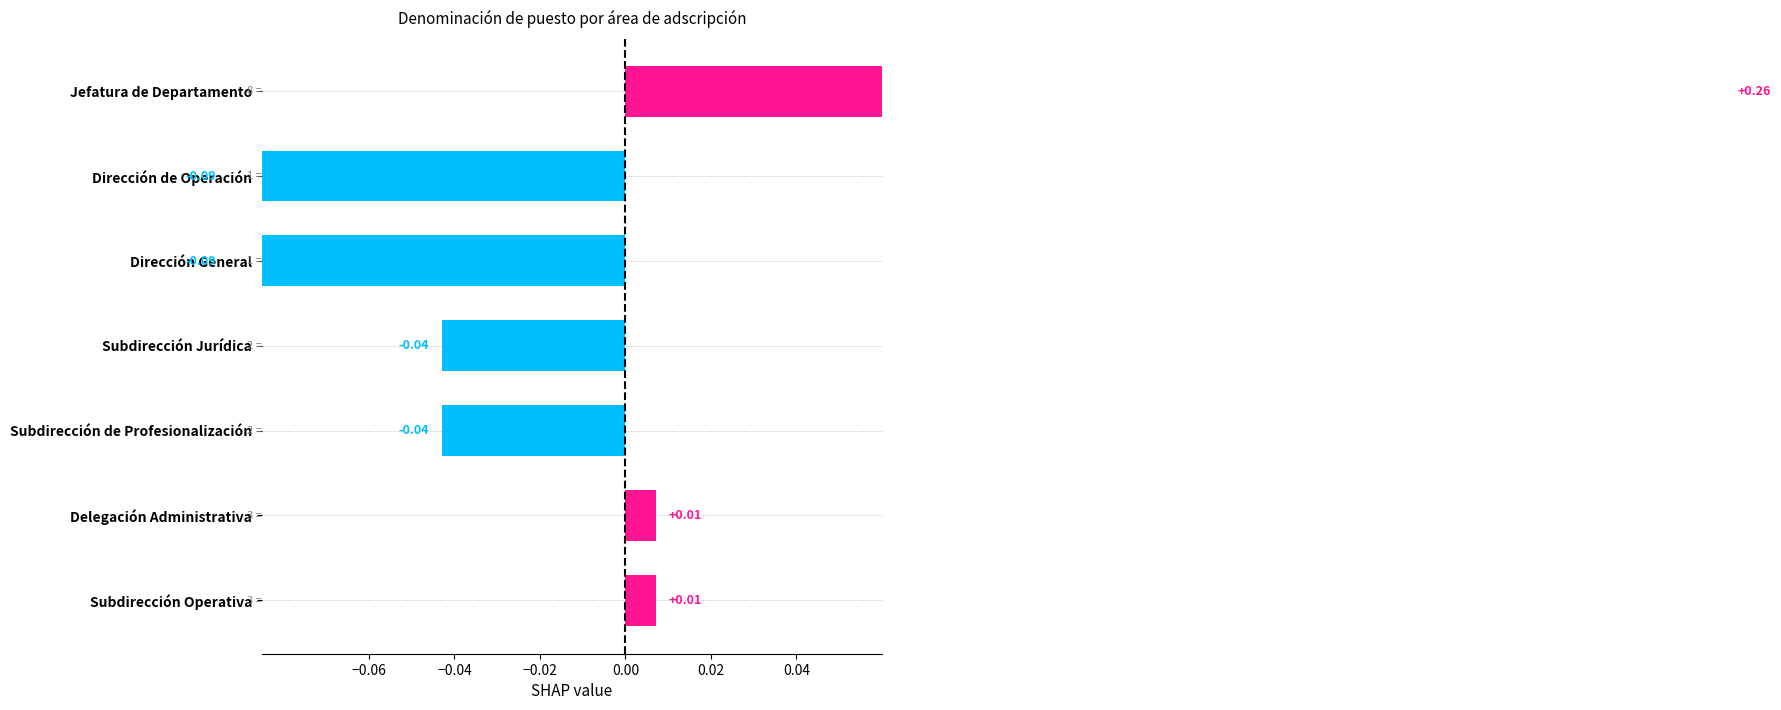

Reading left to right, what are all the values shown in this chart?

0.0	0.0	-0.0	-0.0	-0.1	-0.1	0.3